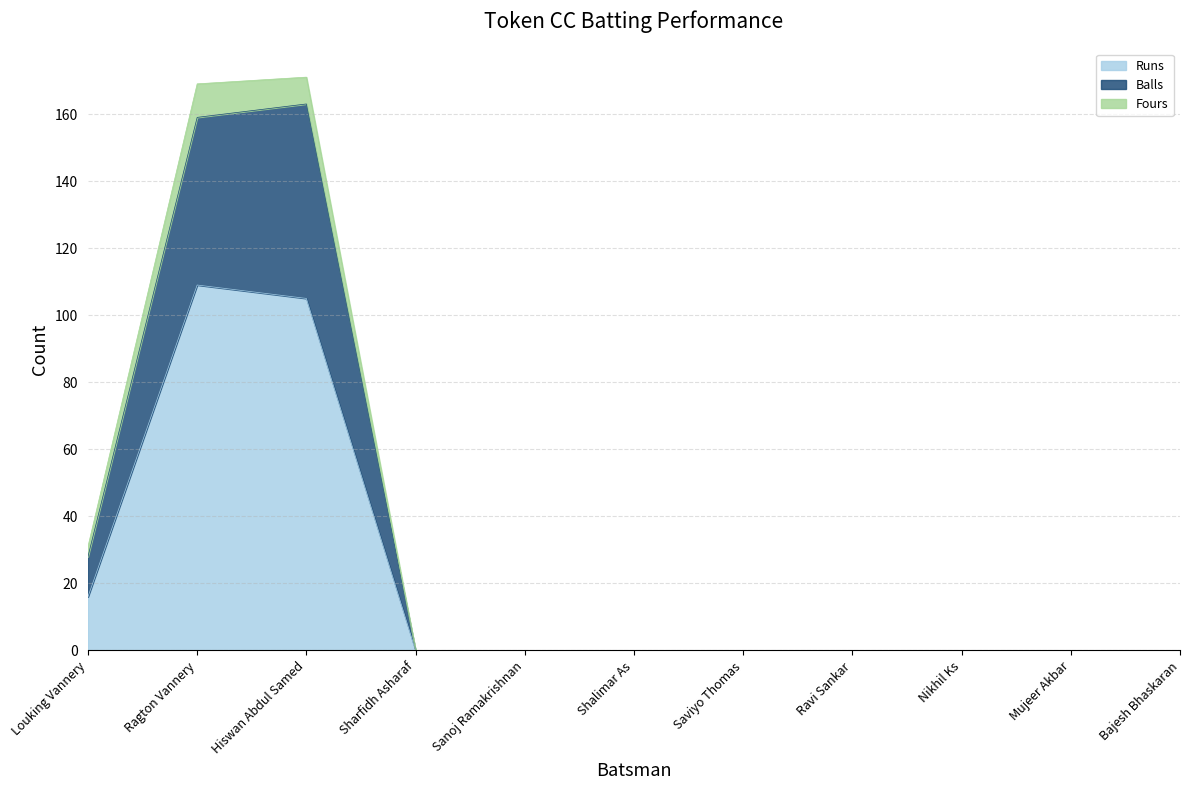

What are all the series names shown in the legend?

Runs, Balls, Fours